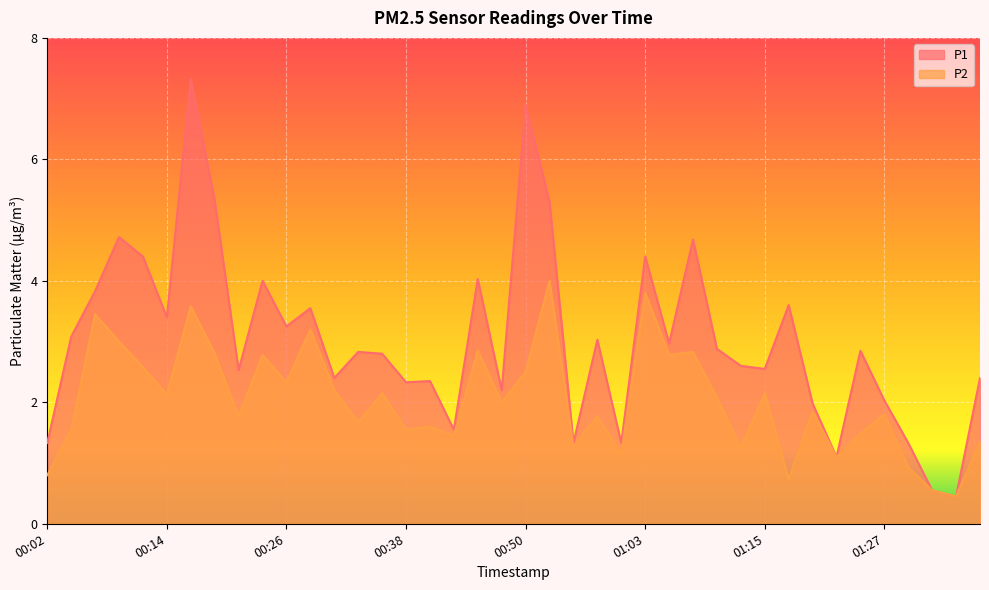

Reading left to right, what are all the values shown in this chart?

P1: 1.3	3.1	3.8	4.7	4.4	3.4	7.3	5.3	2.5	4.0	3.2	3.5	2.4	2.8	2.8	2.3	2.4	1.6	4.0	2.2	6.9	5.3	1.3	3.0	1.3	4.4	3.0	4.7	2.9	2.6	2.5	3.6	2.0	1.1	2.9	2.0	1.3	0.6	0.5	2.4
P2: 0.8	1.6	3.5	3.0	2.6	2.1	3.6	2.8	1.8	2.8	2.3	3.2	2.2	1.7	2.1	1.6	1.6	1.4	2.9	2.0	2.5	4.0	1.3	1.8	1.1	3.8	2.8	2.8	2.1	1.2	2.1	0.7	1.9	1.1	1.5	1.8	0.9	0.6	0.5	1.4